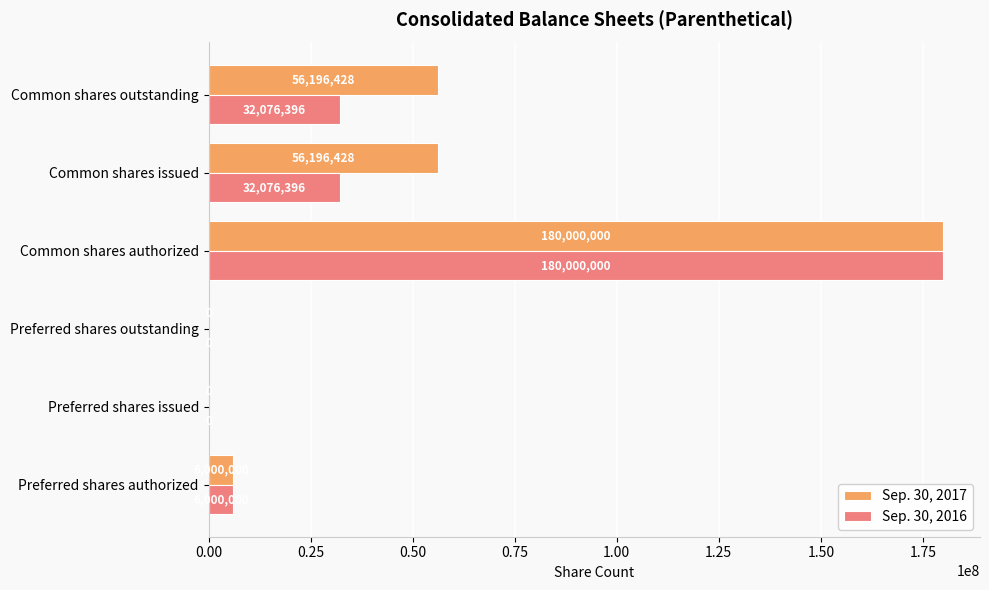

What are all the series names shown in the legend?

Sep. 30, 2017, Sep. 30, 2016